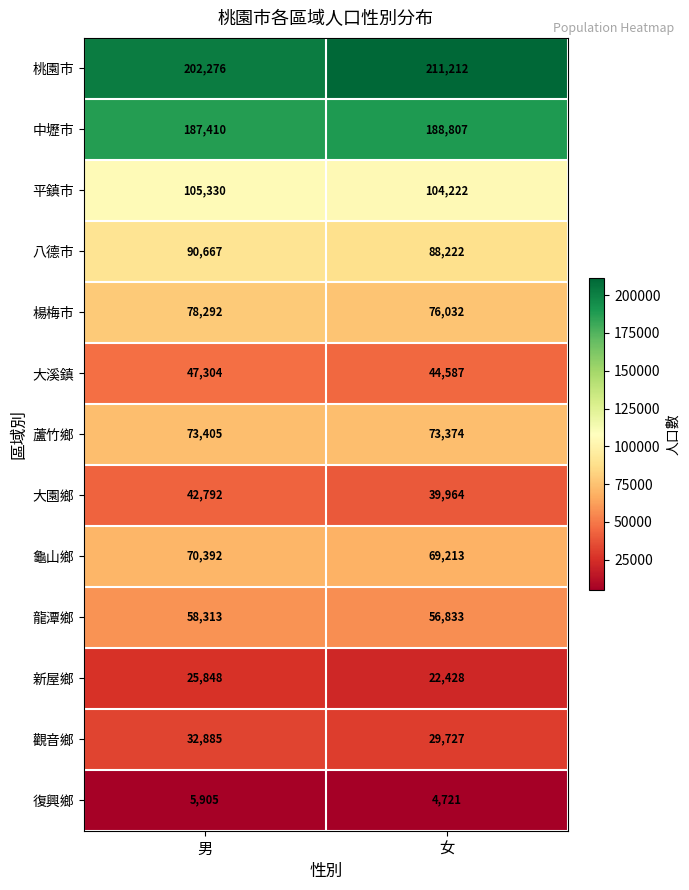

Rank the series by their maximum value, from highest to lowest.

桃園市, 中壢市, 平鎮市, 八德市, 楊梅市, 蘆竹鄉, 龜山鄉, 龍潭鄉, 大溪鎮, 大園鄉, 觀音鄉, 新屋鄉, 復興鄉